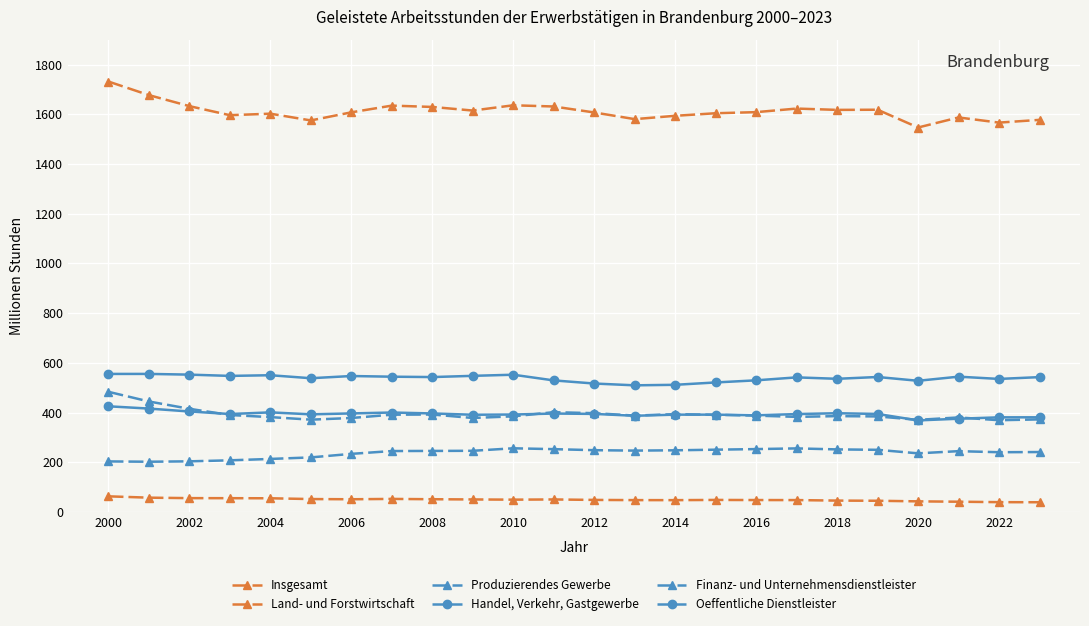

What is the value of the Produzierendes Gewerbe point at the 20th from the left?

384.6